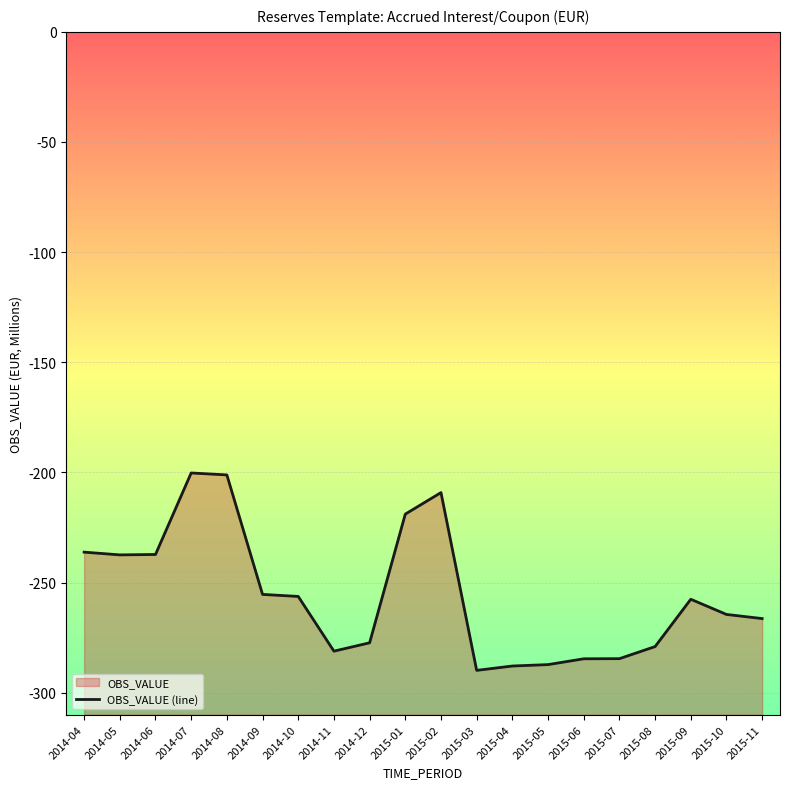

Rank the categories by value from lowest to highest.

2015-03, 2015-04, 2015-05, 2015-06, 2015-07, 2014-11, 2015-08, 2014-12, 2015-11, 2015-10, 2015-09, 2014-10, 2014-09, 2014-05, 2014-06, 2014-04, 2015-01, 2015-02, 2014-08, 2014-07